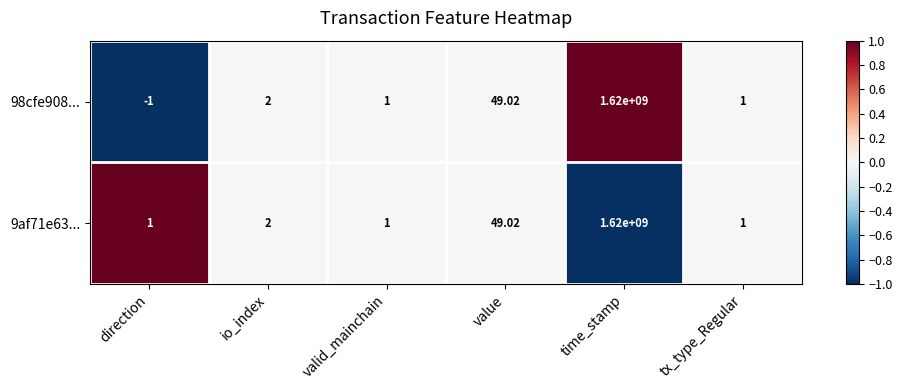

Where is 9af71e63... nearest to the value 810000000?

value